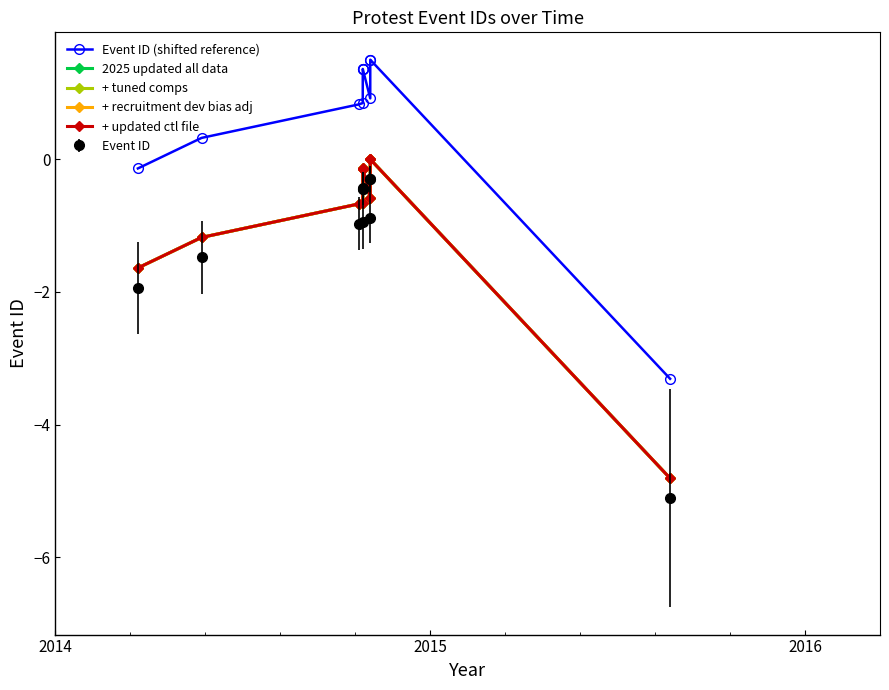

Which series has the largest total across all categories?

Event ID (shifted reference)